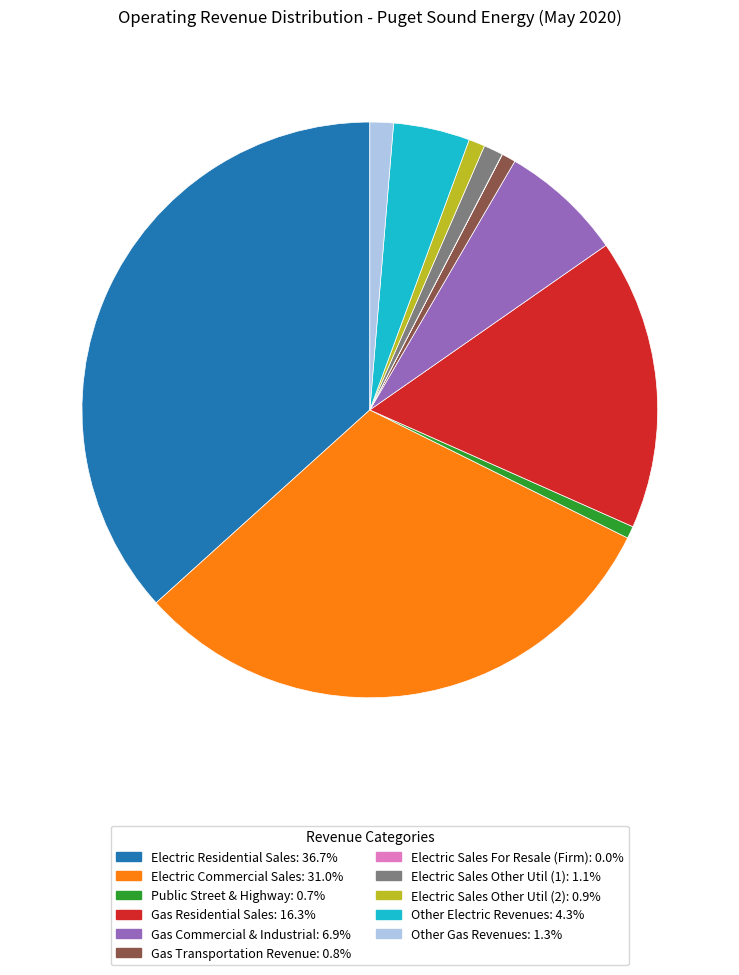

The Gas Residential Sales slice represents 16% of the pie. True or false?

True